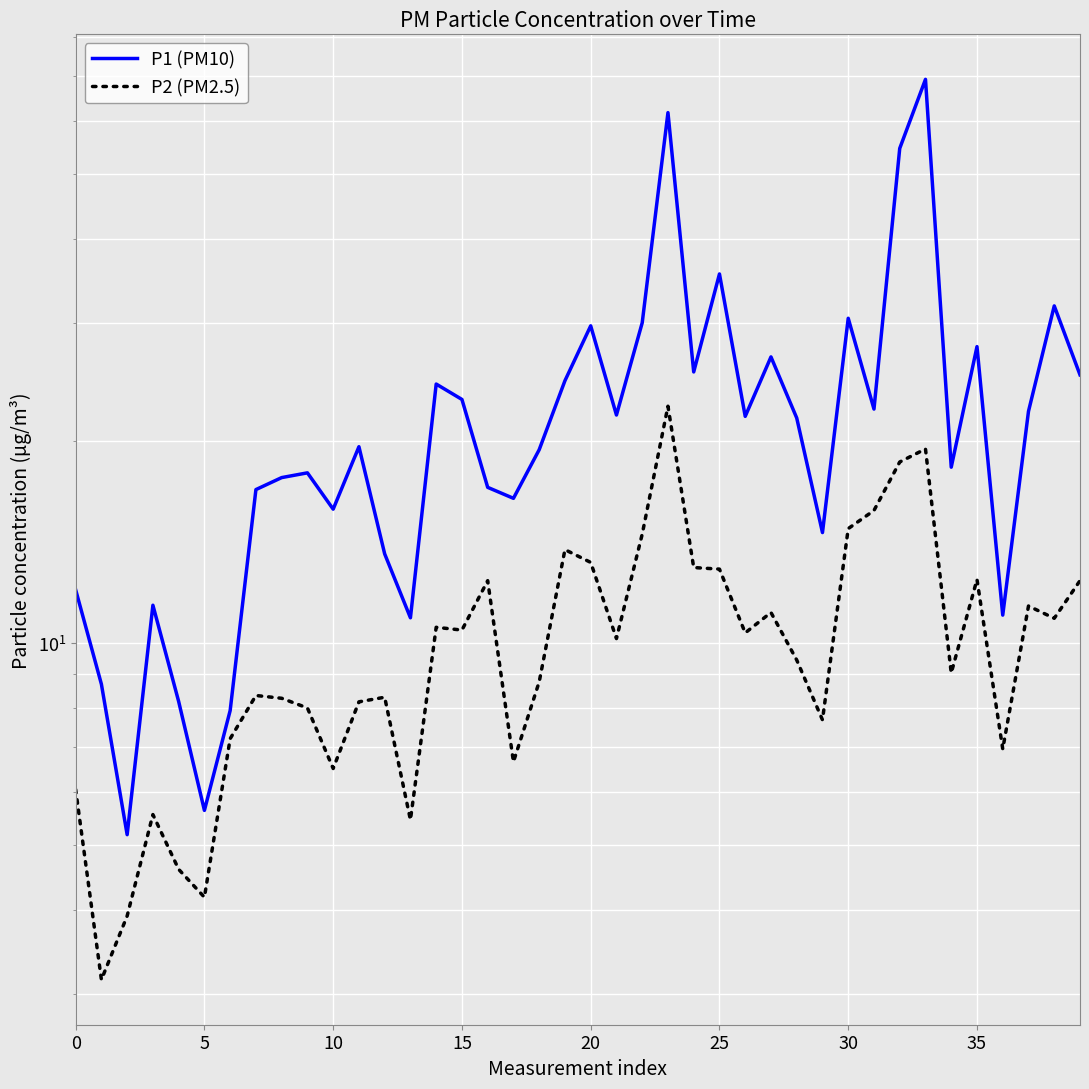

How many values in the P2 (PM2.5) series are below 10?

20